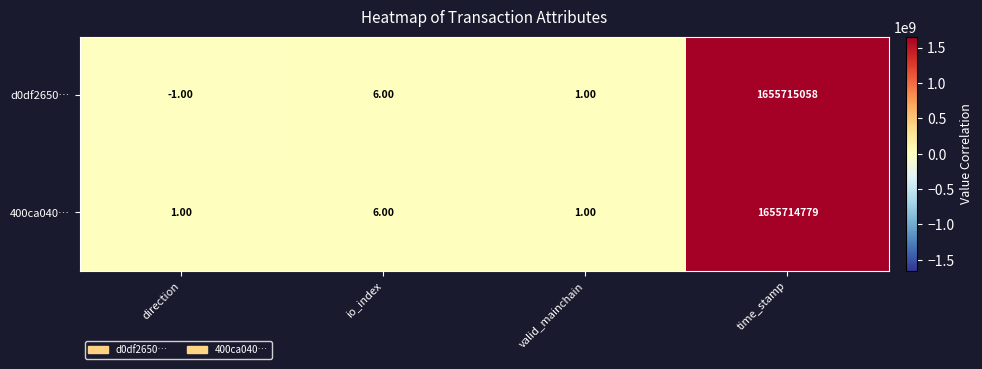

Which category has the highest value across all series?

time_stamp